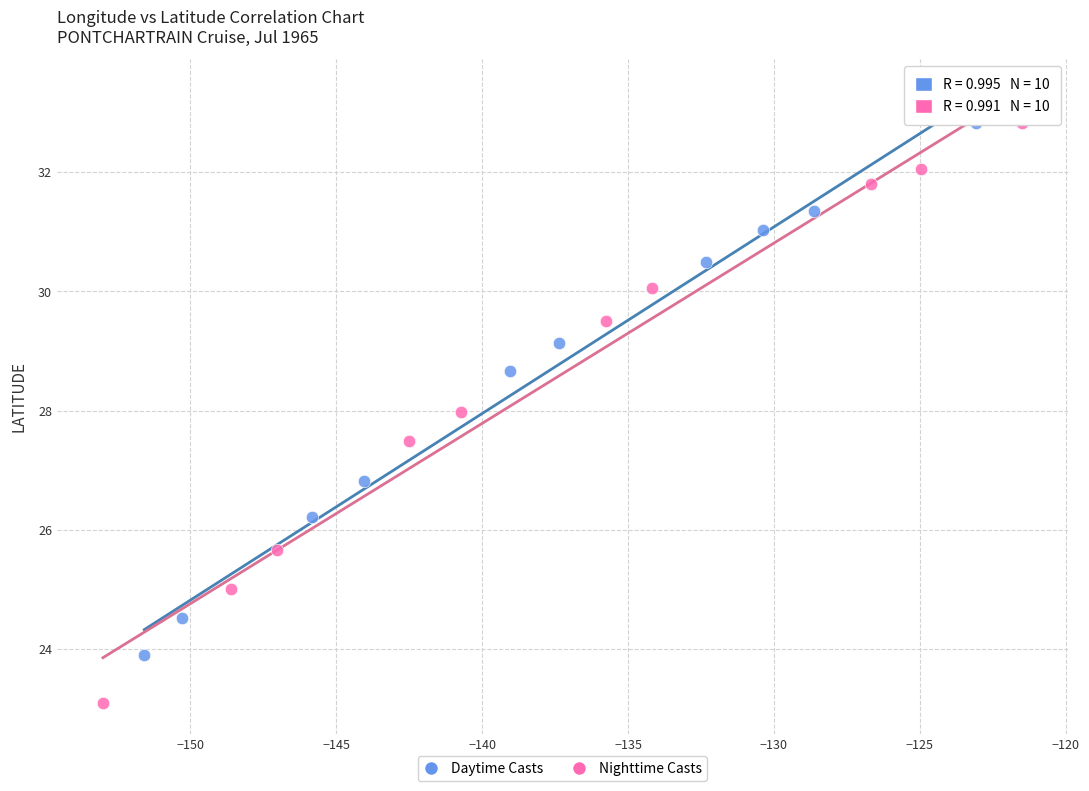

Which series contains the lowest Y value?

Nighttime Casts